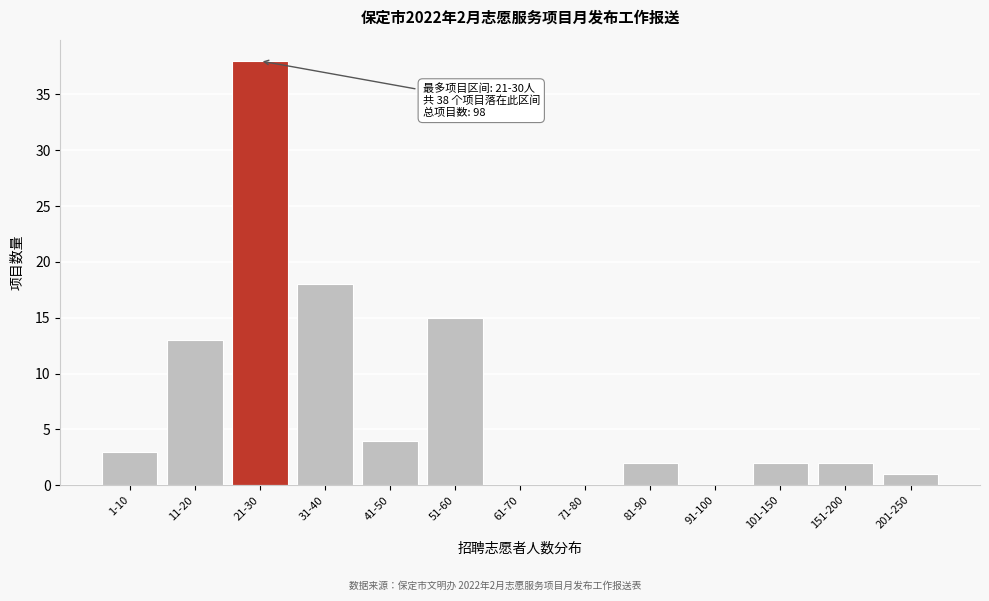

Reading right to left, transcribe all the data shown in this chart.

201-250=1	151-200=2	101-150=2	91-100=0	81-90=2	71-80=0	61-70=0	51-60=15	41-50=4	31-40=18	21-30=38	11-20=13	1-10=3